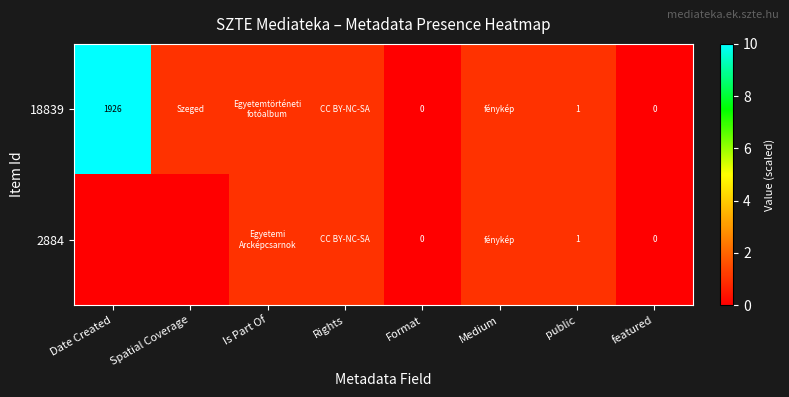

True or false: 18839 has a value of 6 at Date Created.

False